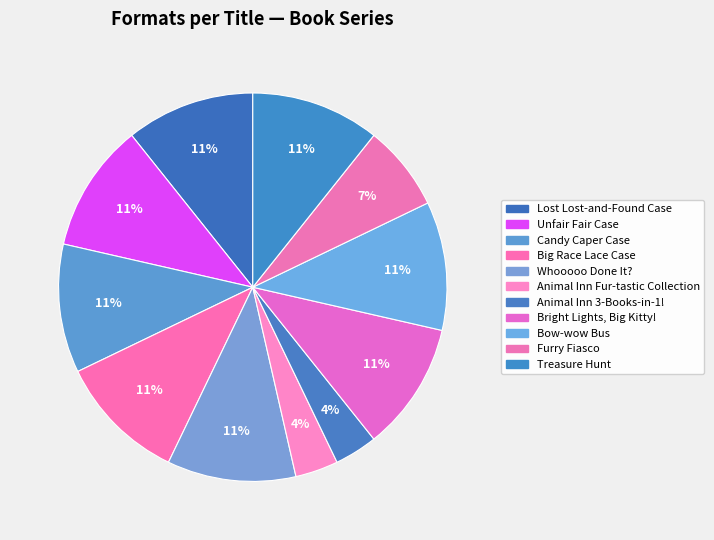

How many segments does this pie chart have?

11